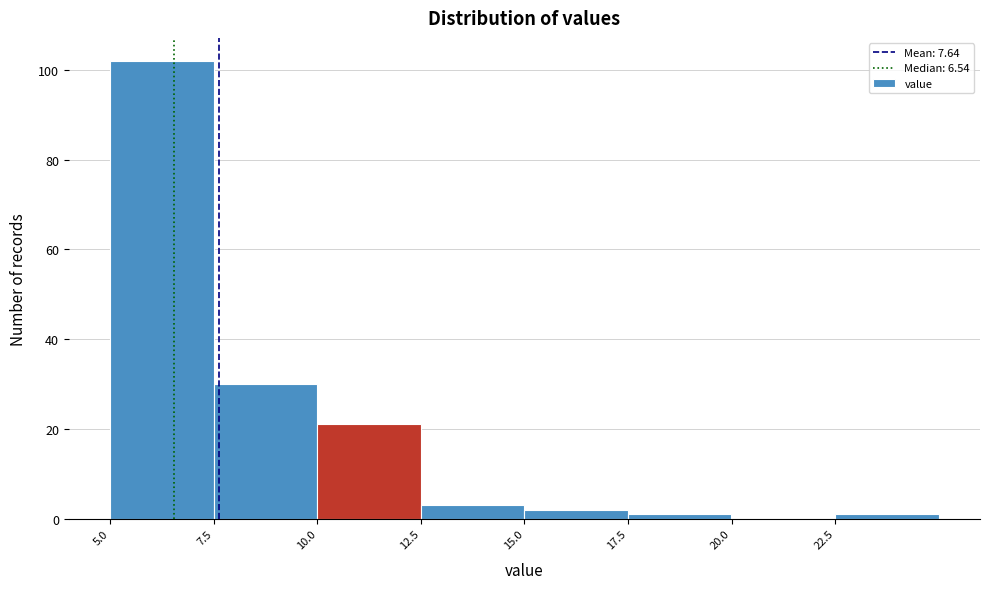

How tall is the bar that spans 12.5 to 15.0 on the x-axis? The values are not printed on the chart, so give them approximately, as read against the axis.

4